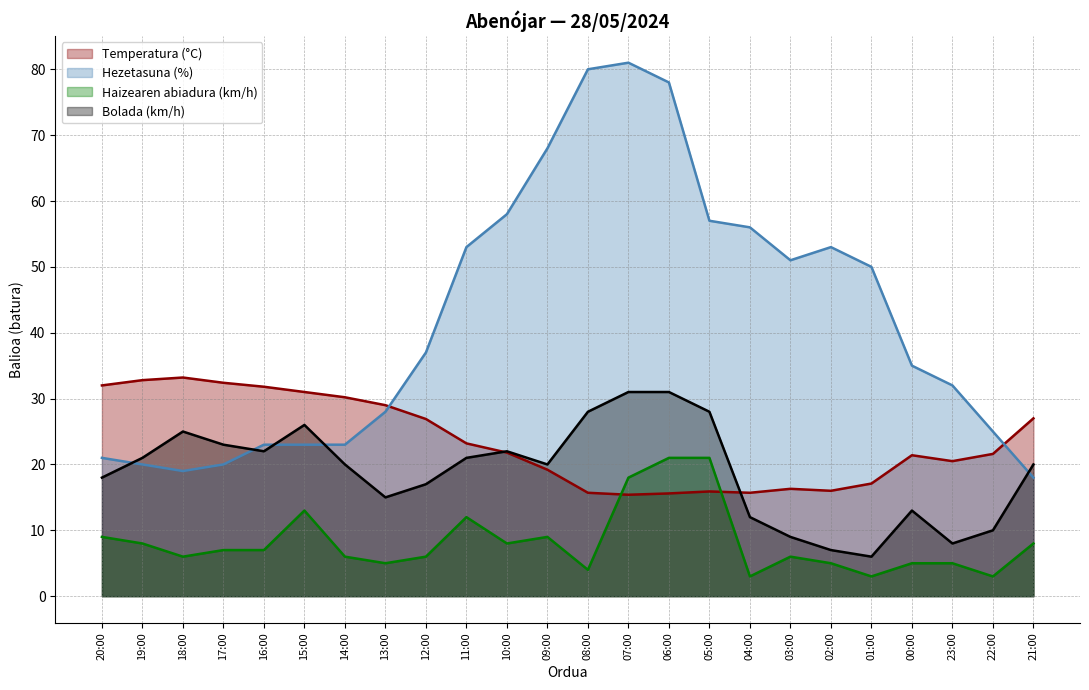

What are all the series names shown in the legend?

Temperatura (°C), Hezetasuna (%), Haizearen abiadura (km/h), Bolada (km/h)